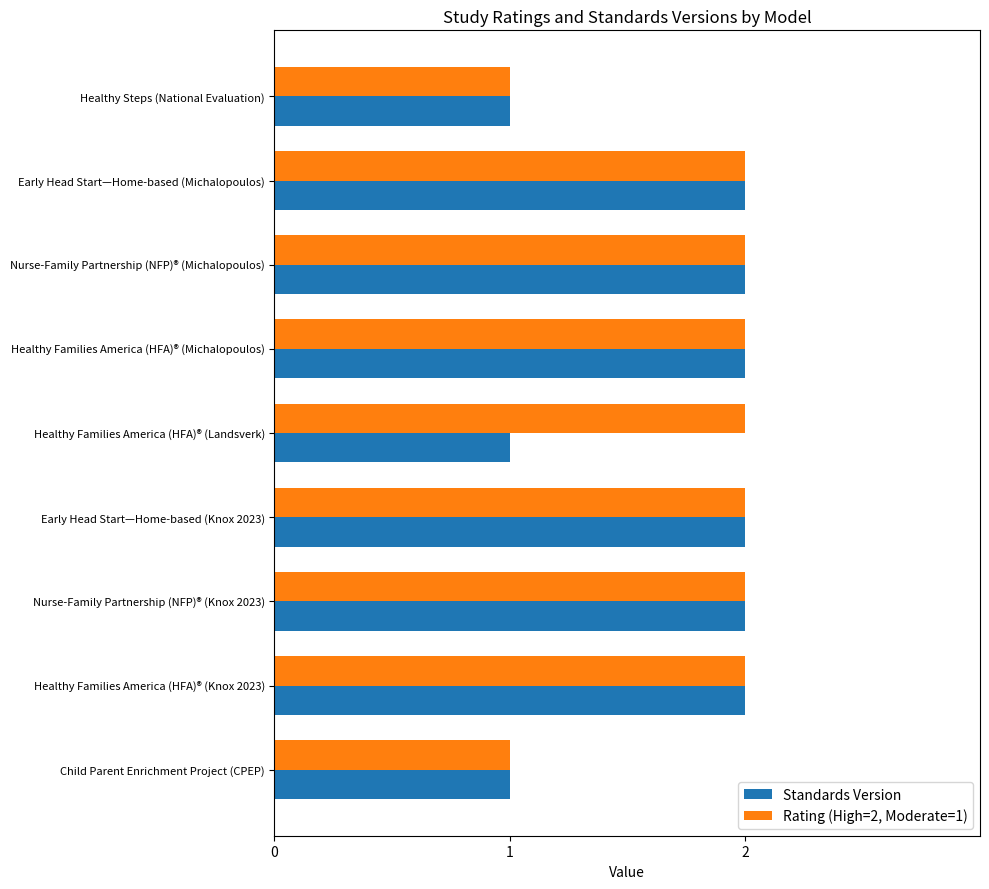

How many data points in Standards Version are less than 2?

3